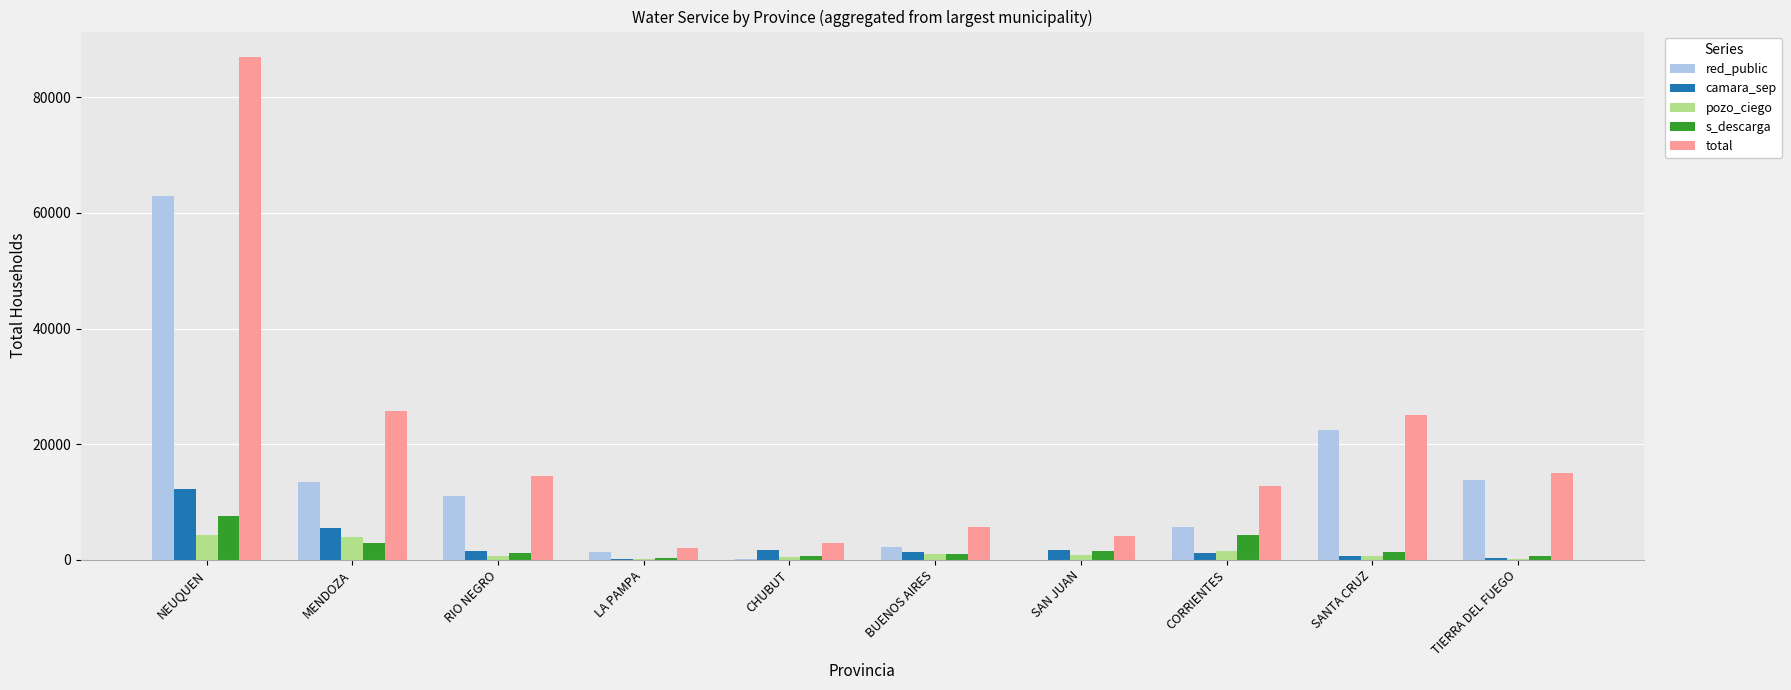

The value of red_public at CHUBUT is 112. True or false?

True